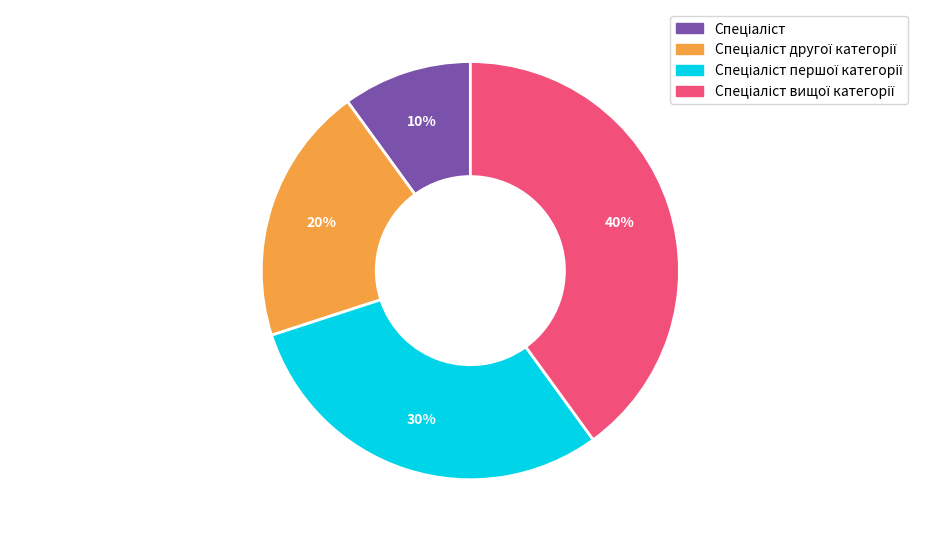

To the nearest percent, what is the average slice percentage?

25%